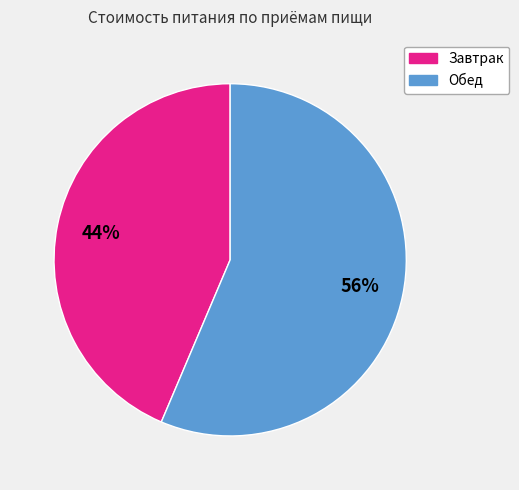

Is it true that Завтрак is 32% of the pie?

False